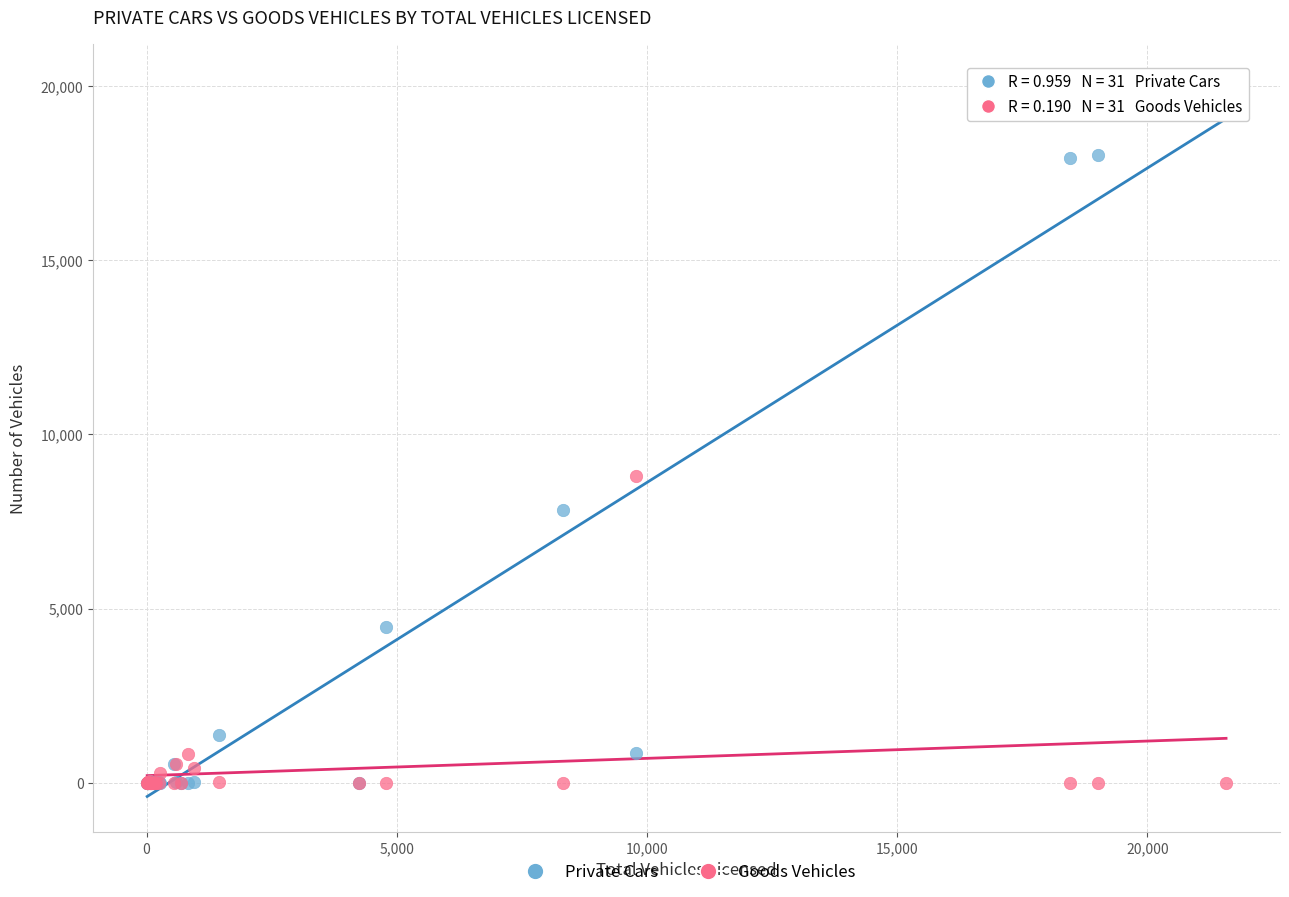

Across all series, what Y value is closest to 10085?

8810